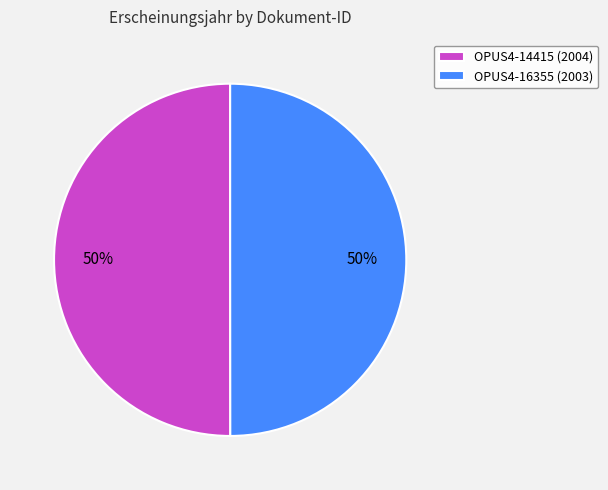

Combined, do OPUS4-16355 (2003) and OPUS4-14415 (2004) account for over 50%?

Yes